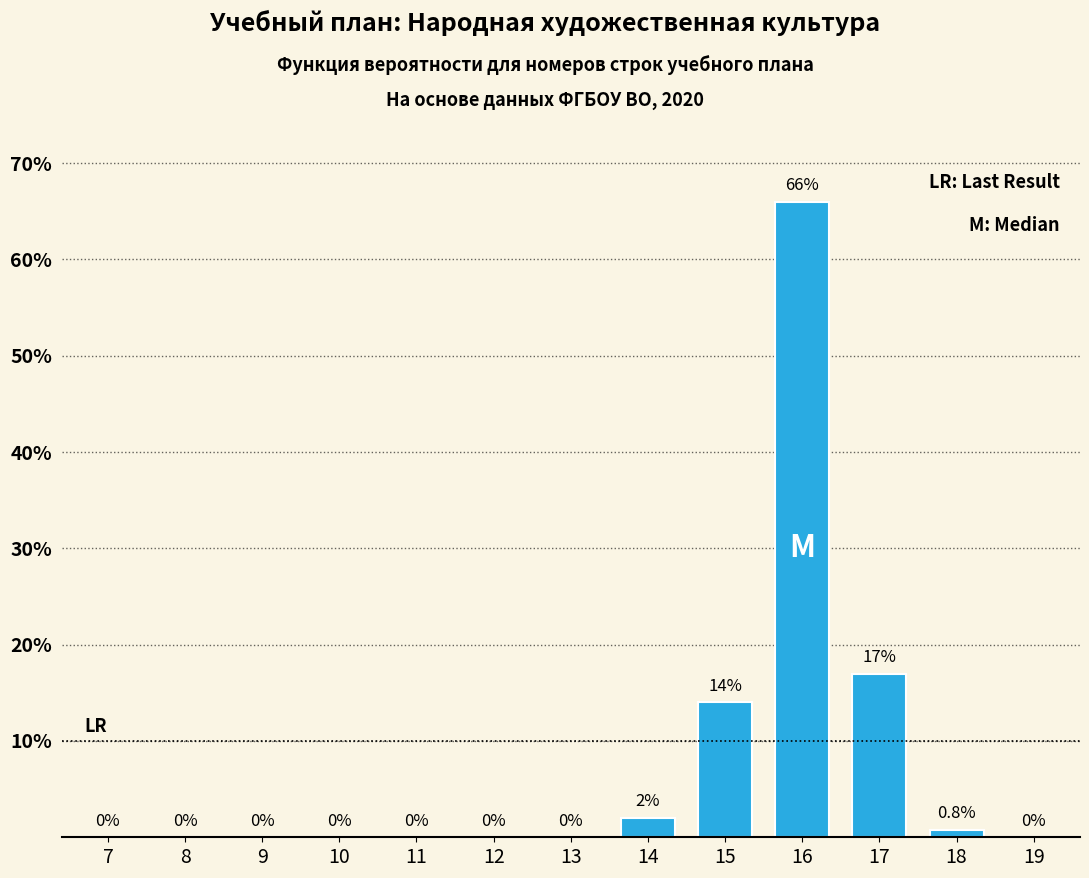

Reading left to right, what are all the values shown in this chart?

7=0.0	8=0.0	9=0.0	10=0.0	11=0.0	12=0.0	13=0.0	14=2.0	15=14.0	16=66.0	17=17.0	18=0.8	19=0.0